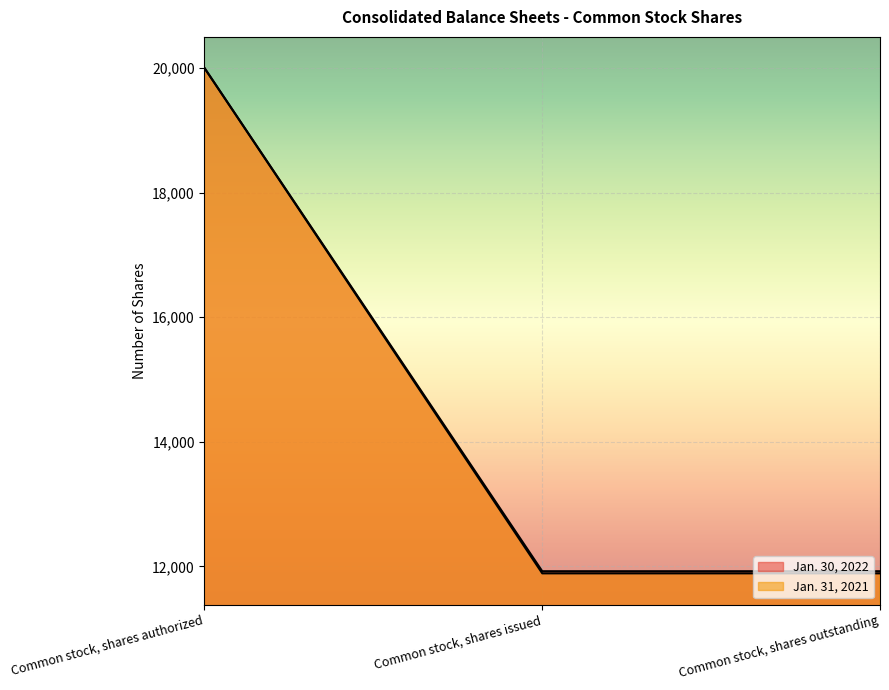

What is the value of the Jan. 30, 2022 point at the 1st from the left?

20000